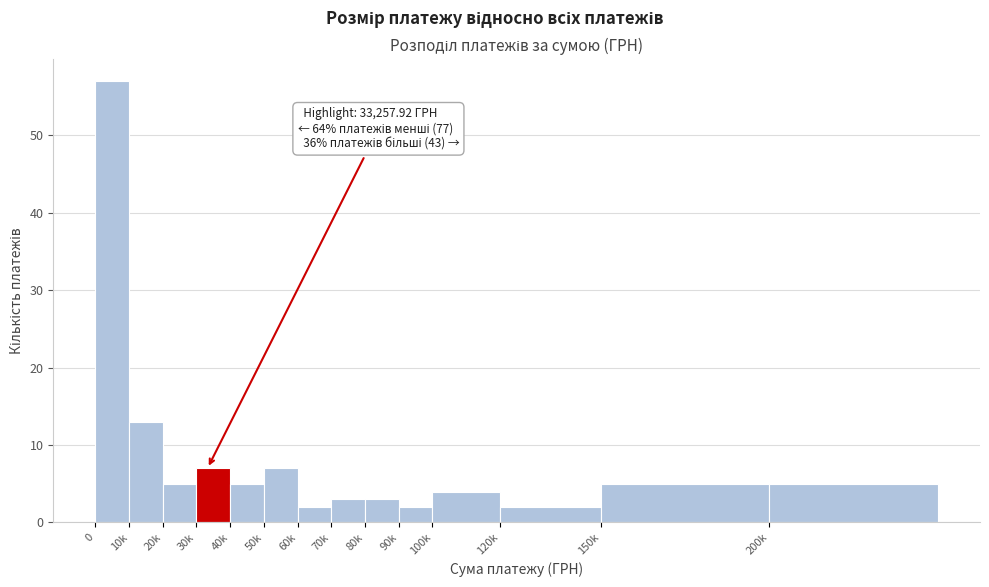

Reading left to right, list all the values displayed in this chart.

0=57	10k=13	20k=5	30k=7	40k=5	50k=7	60k=2	70k=3	80k=3	90k=2	100k=4	120k=2	150k=5	200k=5